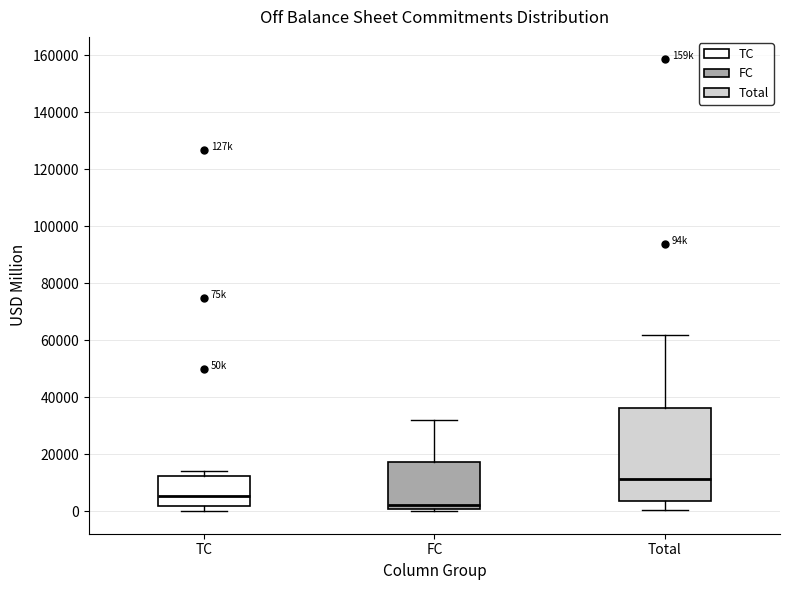

Comparing the boxes themselves (not the whiskers), which one is the tallest?

Total